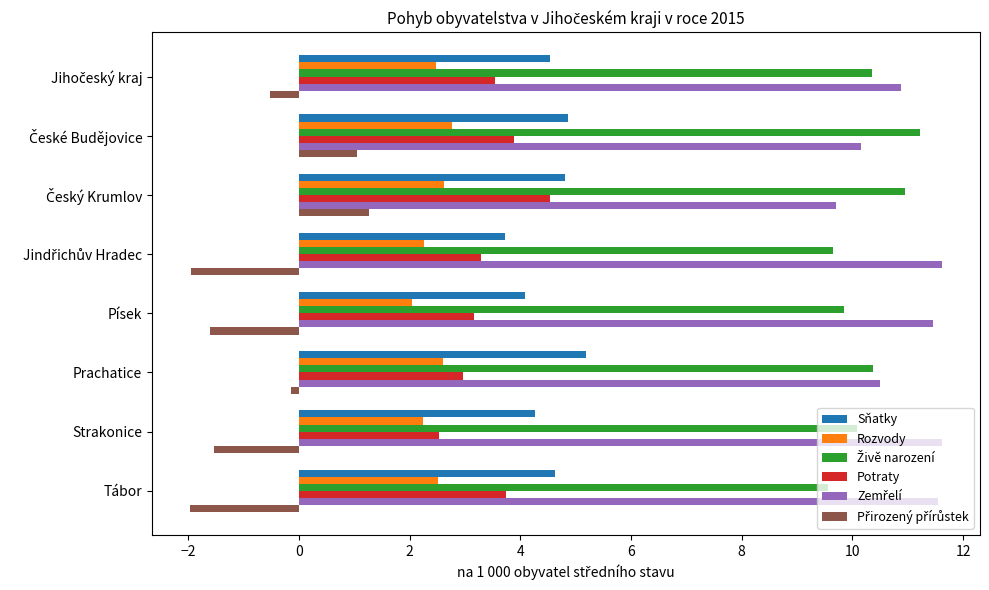

What is the difference between the second highest and second lowest values in the Rozvody series?

0.4